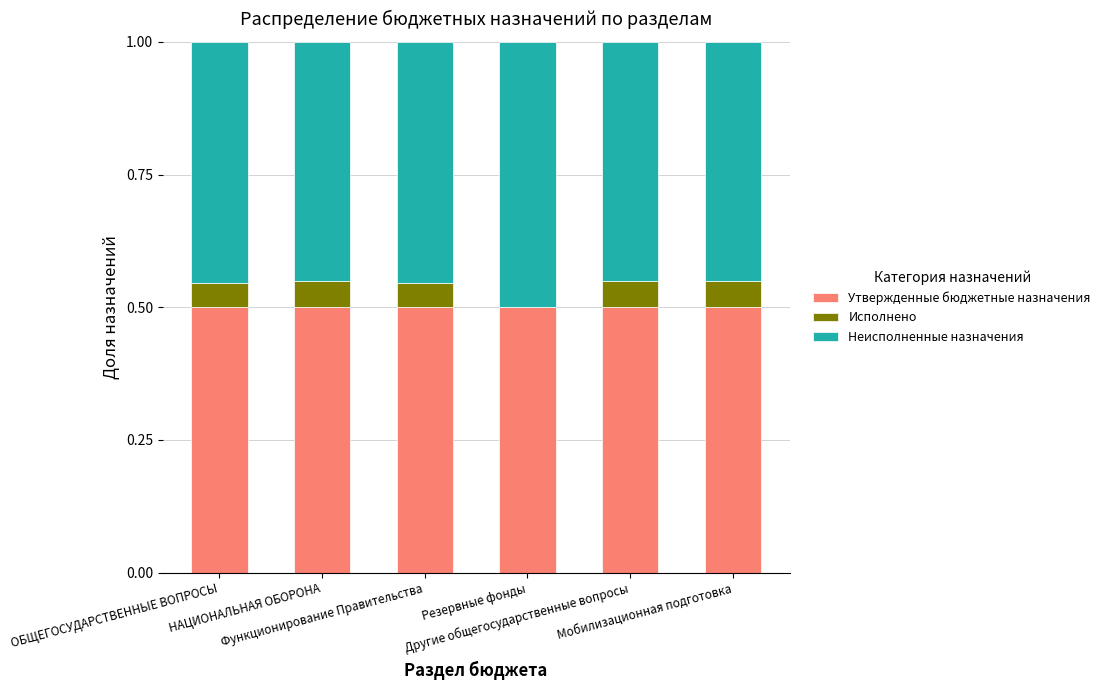

Are the bars horizontal?

No